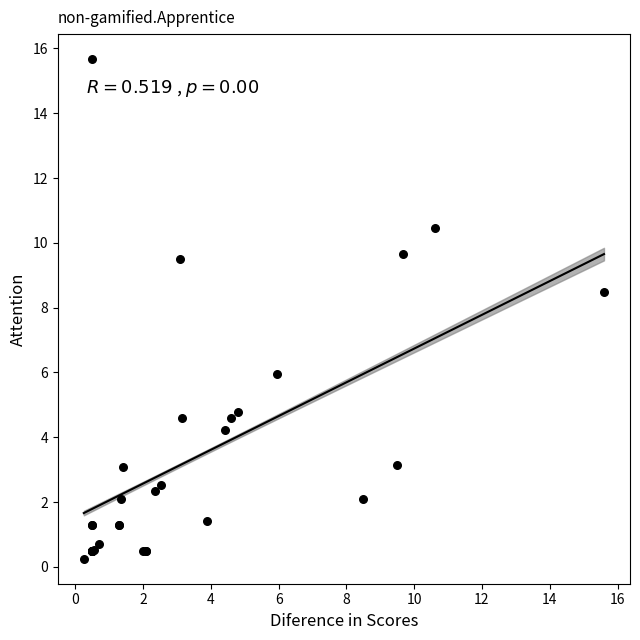

What Y value in the scatter plot is closest to 7?

6.0